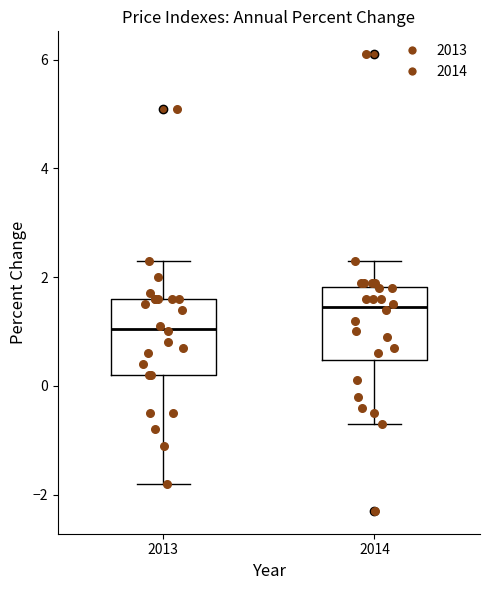

Reading left to right, transcribe this box plot: for each box, give where its median line is, the range the box spans, and where its two whiskers end, as read against the y-axis. The values are not printed on the chart, so give them approximately, as read against the axis.

2013: median 1.0, box 0.2 to 1.6, whiskers -1.8 to 2.4
2014: median 1.4, box 0.4 to 1.8, whiskers -0.6 to 2.4